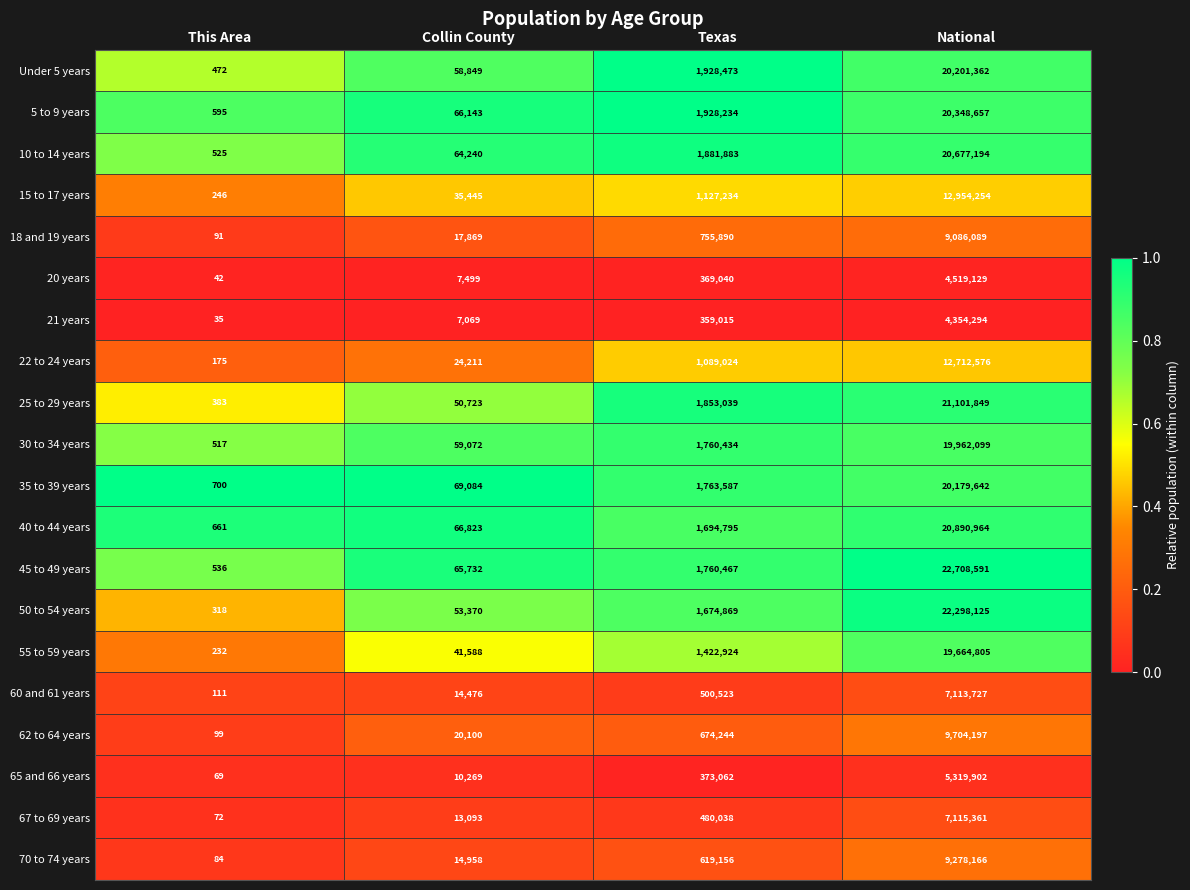

What is the sum of the 15 to 17 years values at This Area and National?

12954500